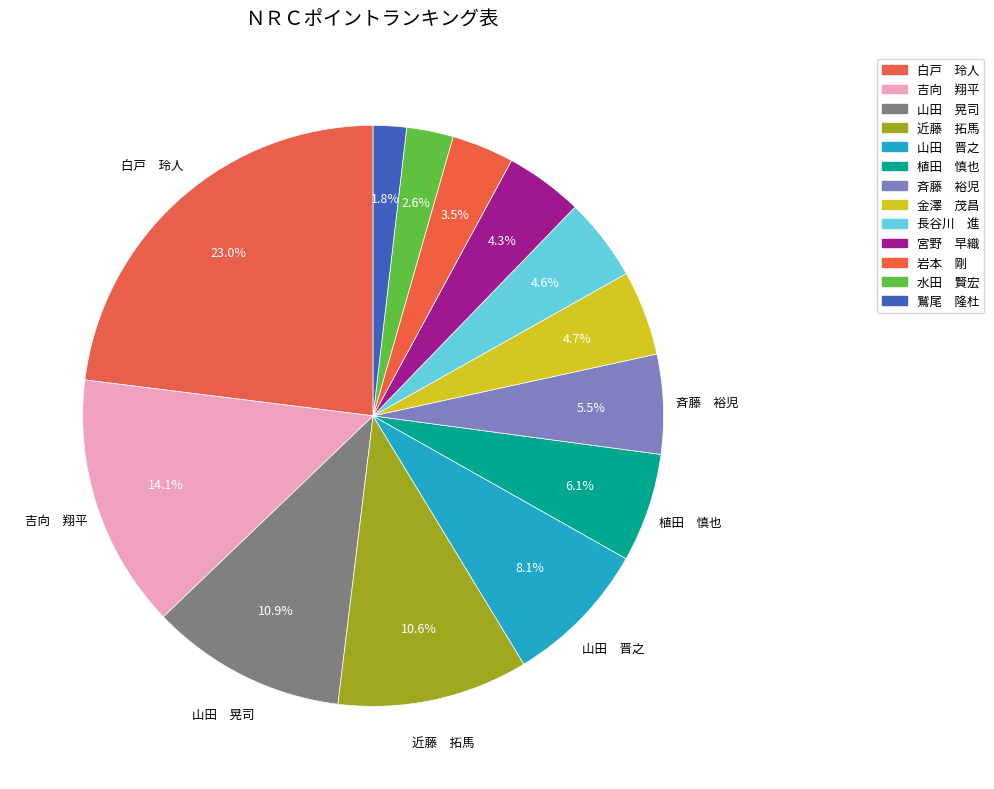

Count the number of slices in the pie.

13